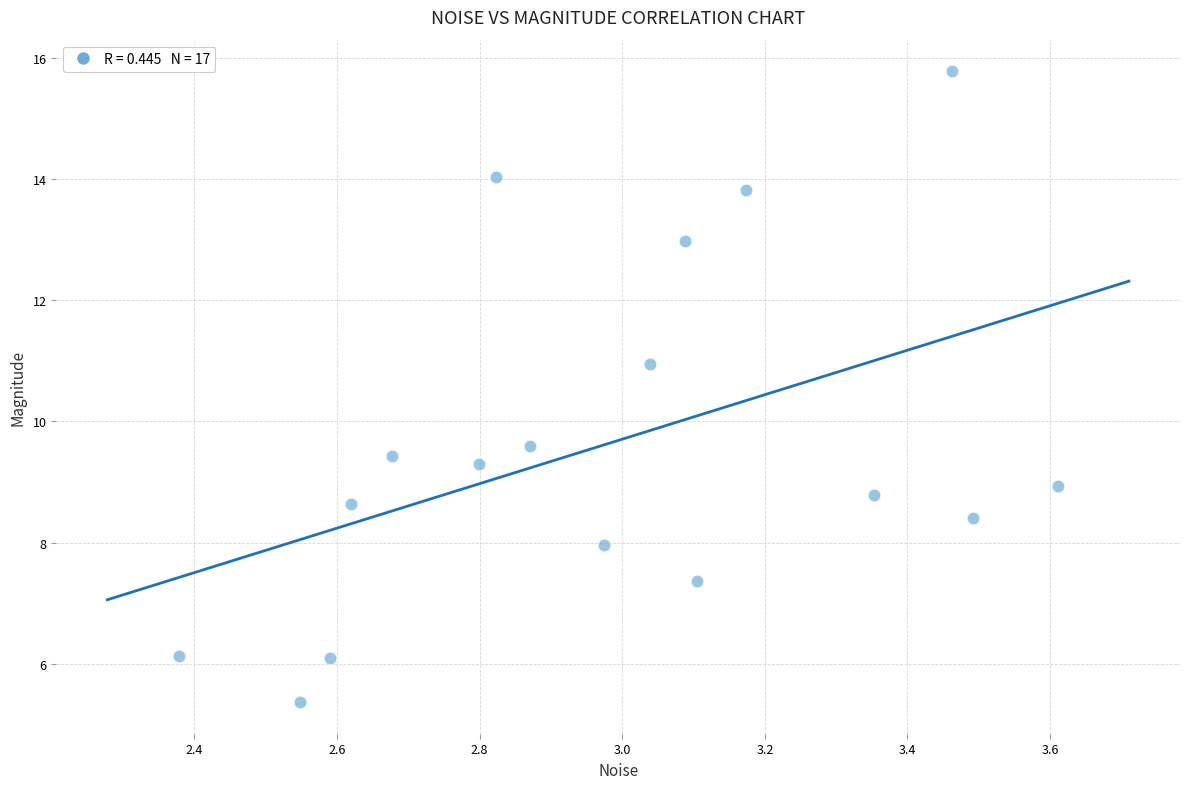

What is the range of X values (max minus min)?

1.2